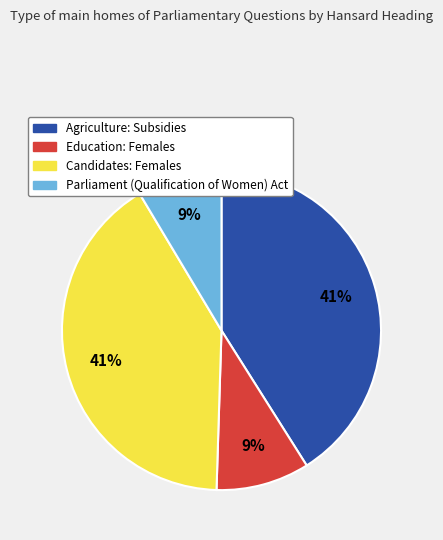

To the nearest percent, what is the combined percentage of Agriculture: Subsidies and Parliament (Qualification of Women) Act?

50%